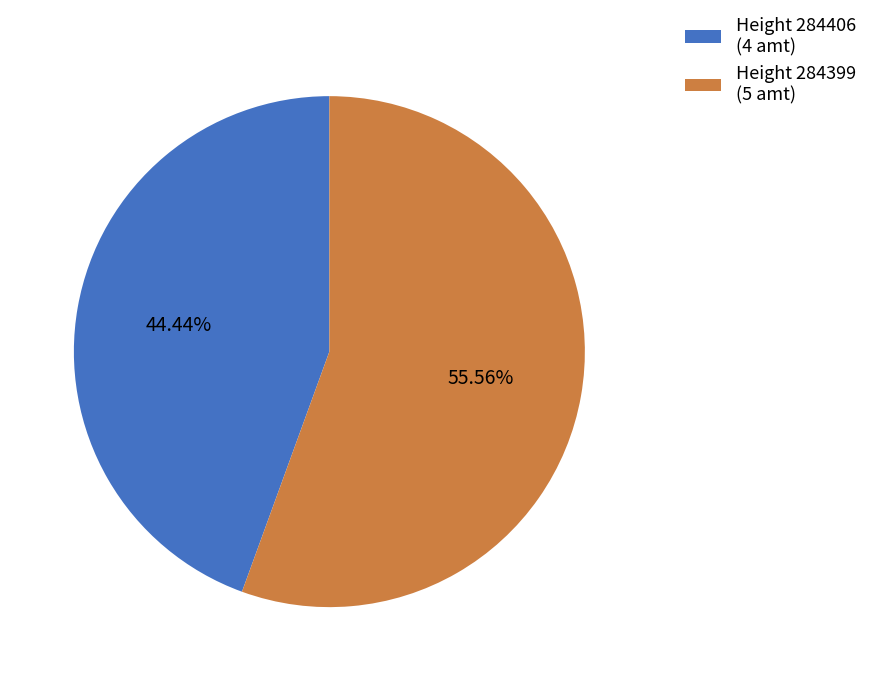

Rank the categories by value from lowest to highest.

Height 284406 (4 amt), Height 284399 (5 amt)